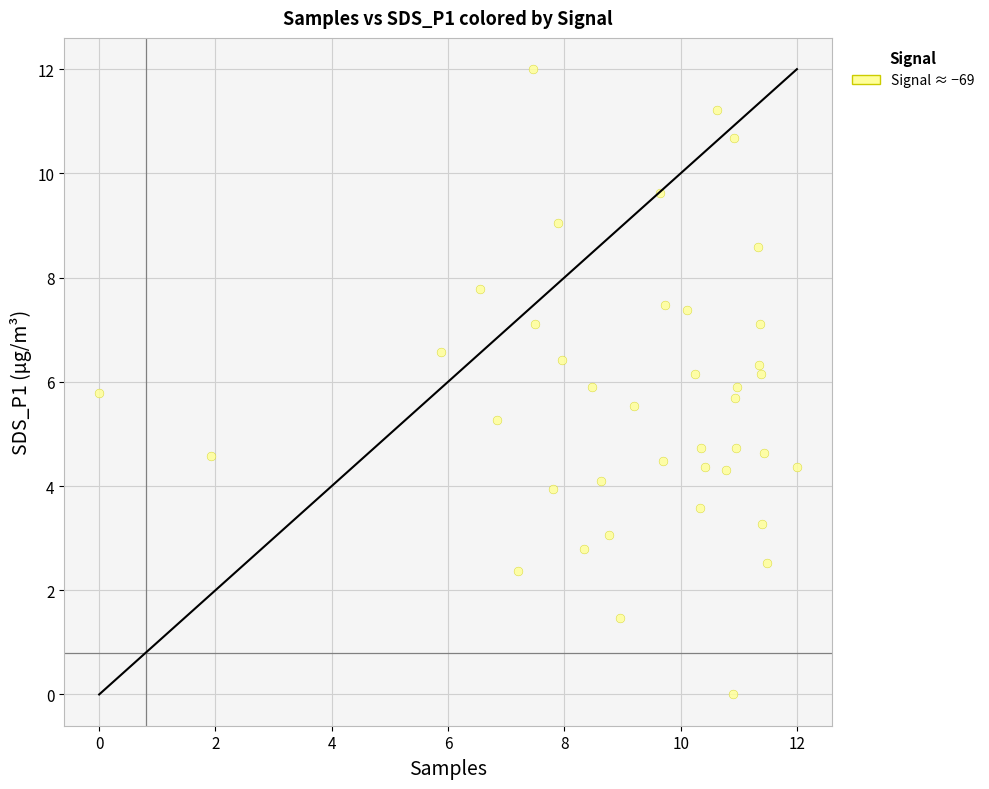

What is the range of X values (max minus min)?

12.0